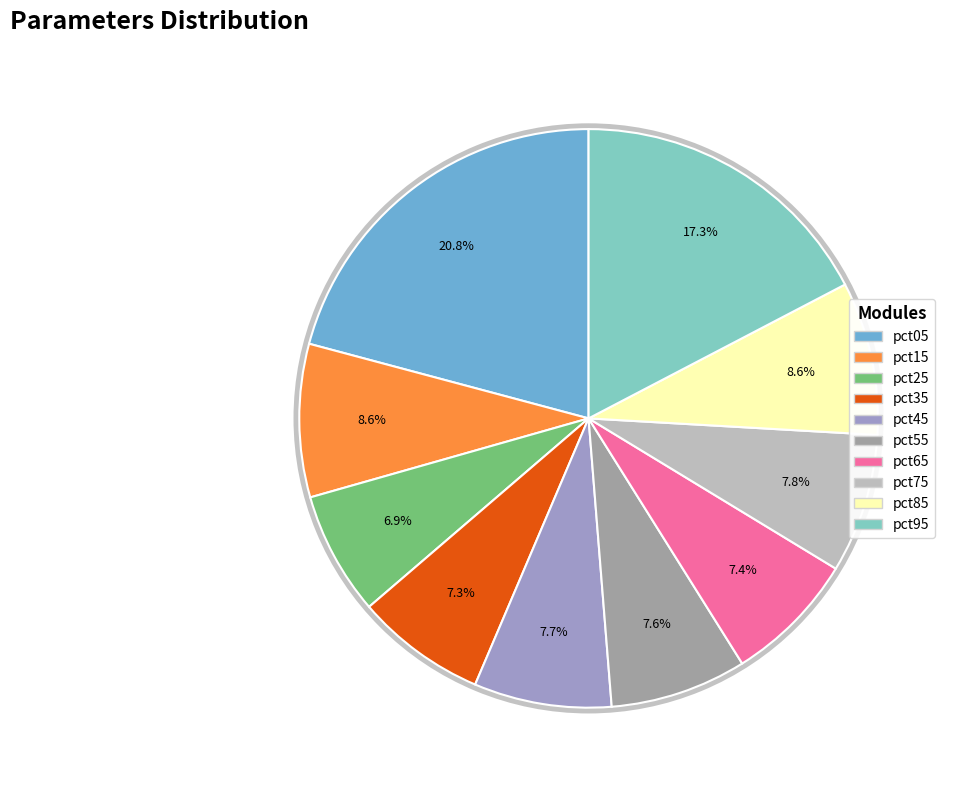

What is the change in value from pct15 to pct75?

-0.1